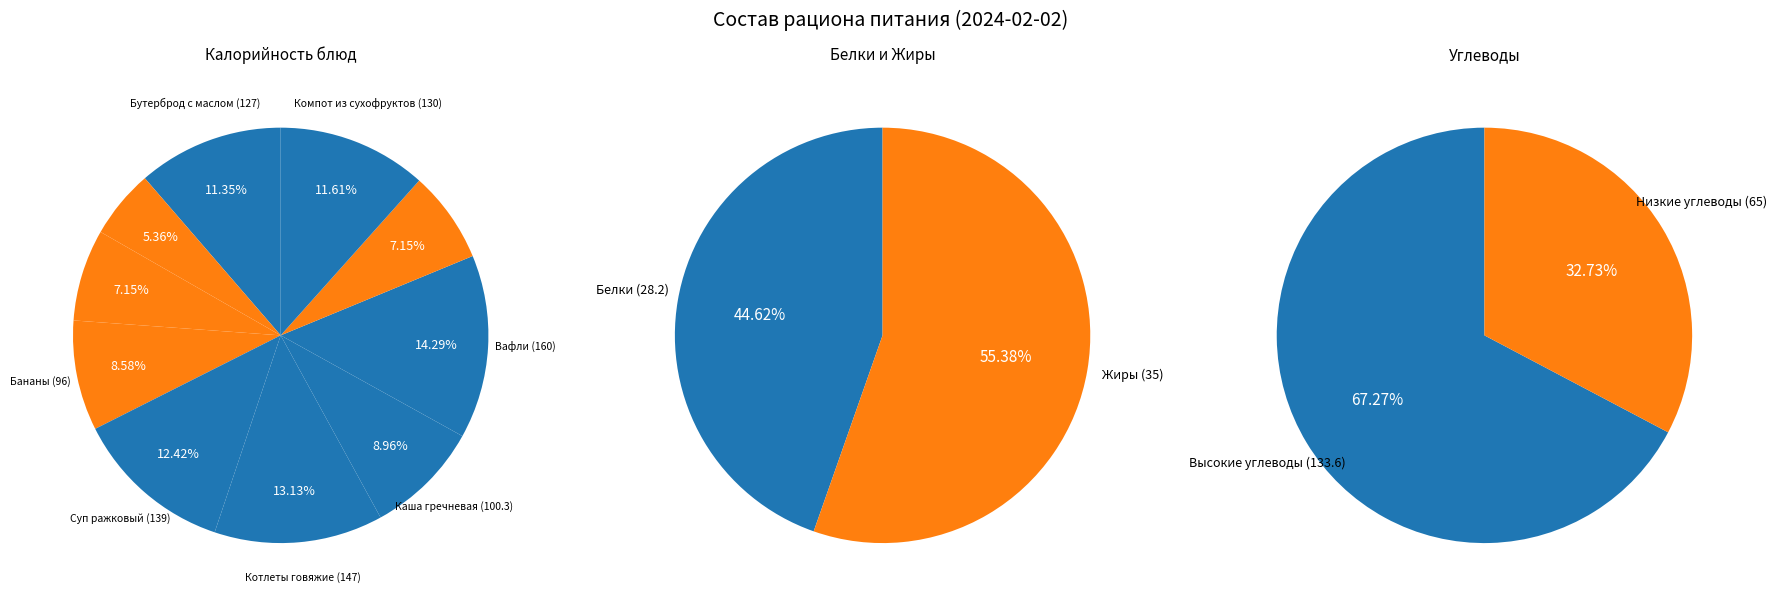

Does Суп ражковый represent more than half of the total?

No